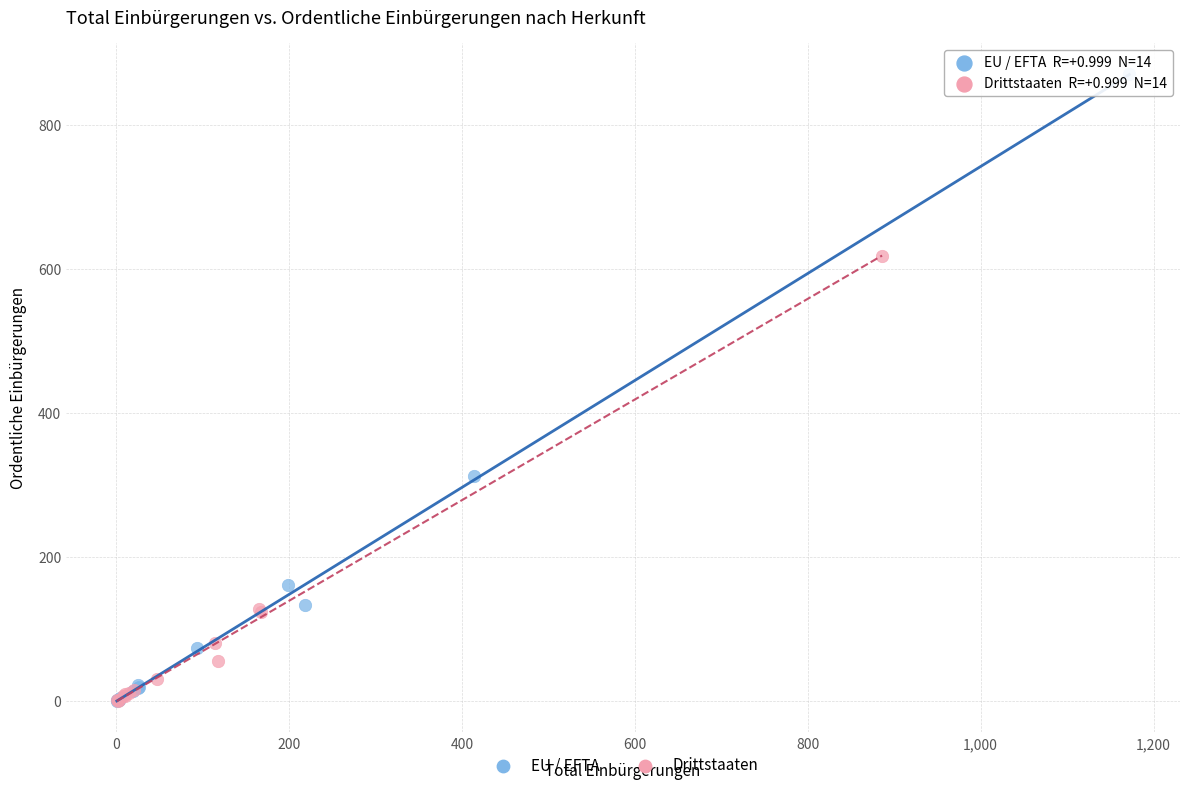

Which series has the largest Y range (max minus min)?

EU / EFTA